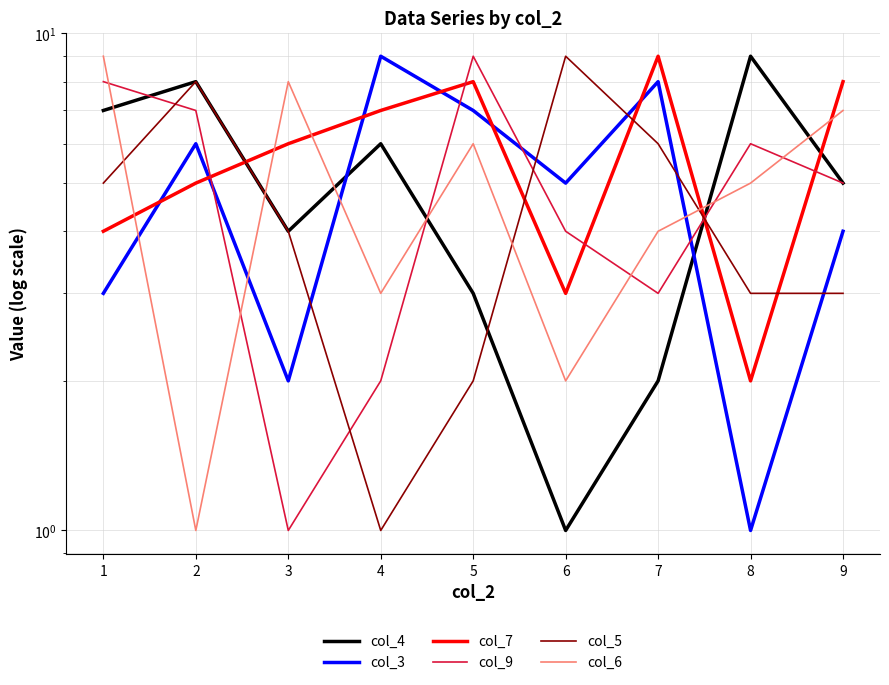

What is the minimum value for col_7?

2